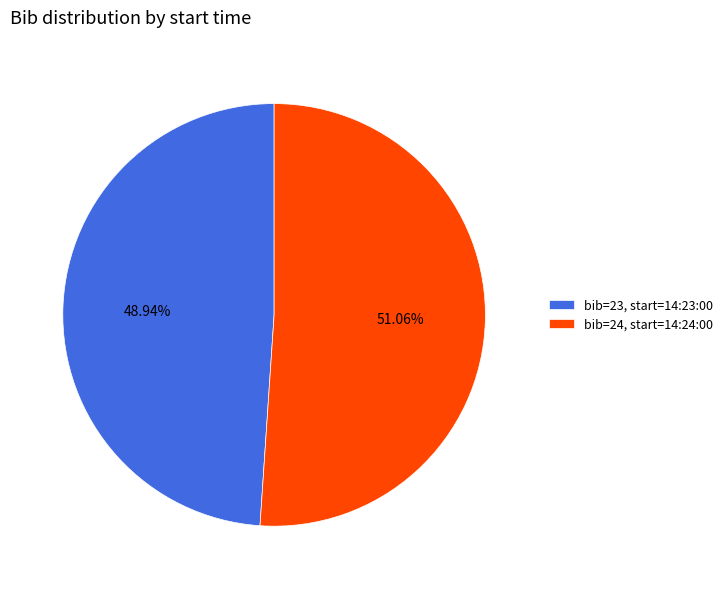

Rank the categories by value from highest to lowest.

bib=24, start=14:24:00, bib=23, start=14:23:00